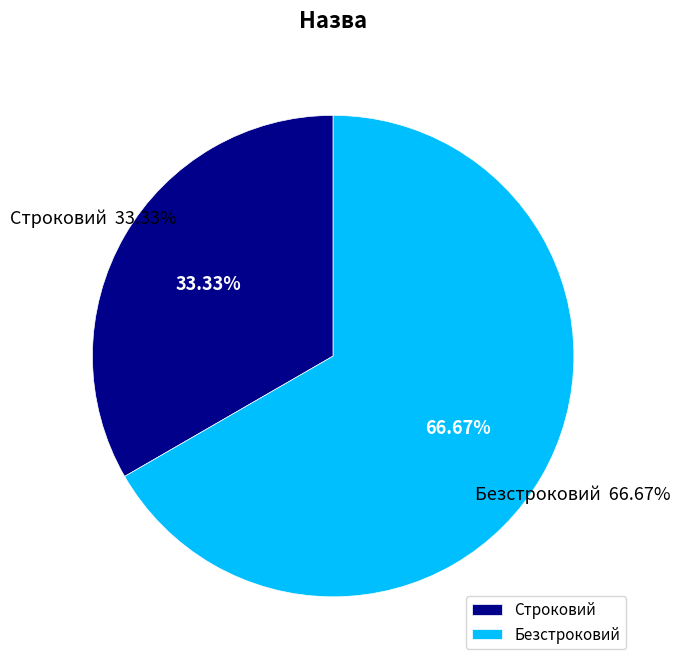

To the nearest percent, what portion does Безстроковий represent?

67%